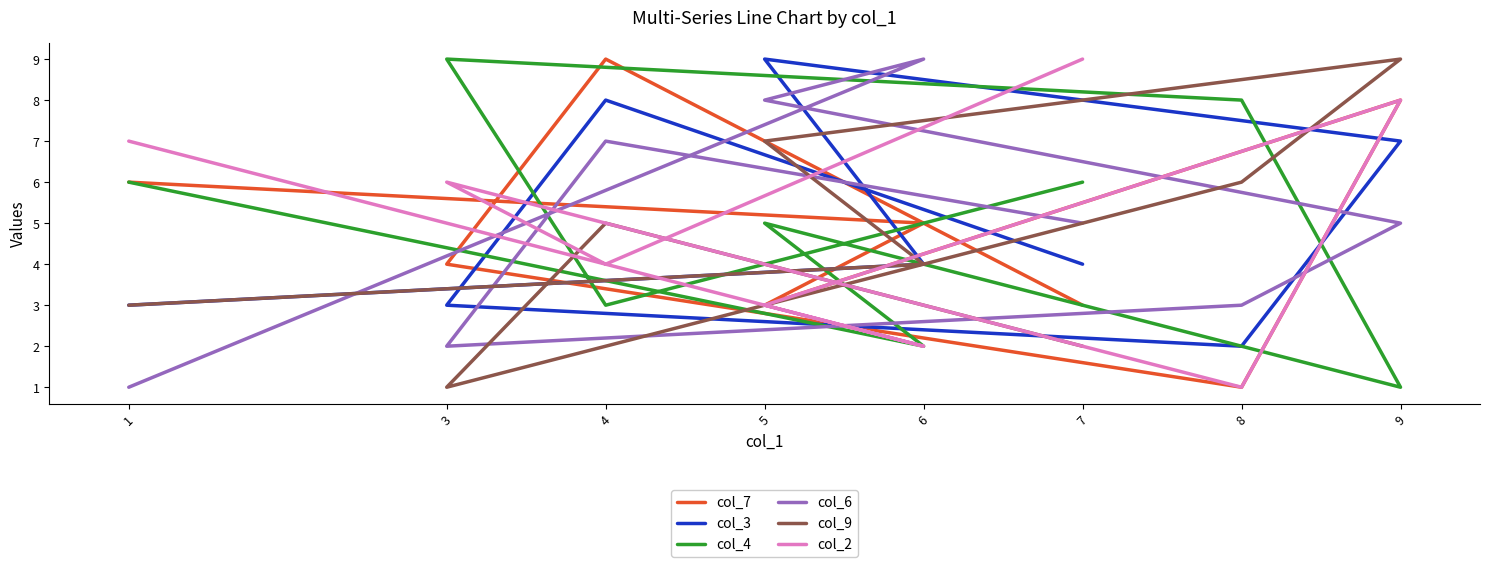

Reading left to right, list all the values displayed in this chart.

col_7: 1=6	6=5	5=3	9=8	8=1	3=4	4=9	7=3
col_3: 1=3	6=4	5=9	9=7	8=2	3=3	4=8	7=4
col_4: 1=6	6=2	5=5	9=1	8=8	3=9	4=3	7=6
col_6: 1=1	6=9	5=8	9=5	8=3	3=2	4=7	7=5
col_9: 1=3	6=4	5=7	9=9	8=6	3=1	4=5	7=2
col_2: 1=7	6=2	5=3	9=8	8=1	3=6	4=4	7=9